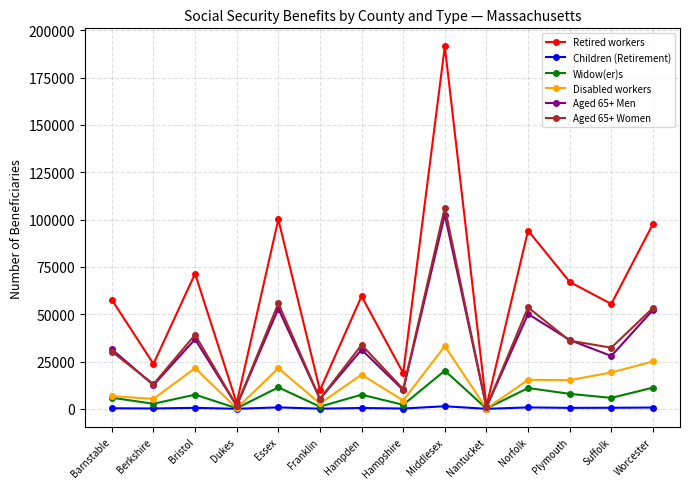

The Retired workers series shows 114277 at Middlesex. True or false?

False